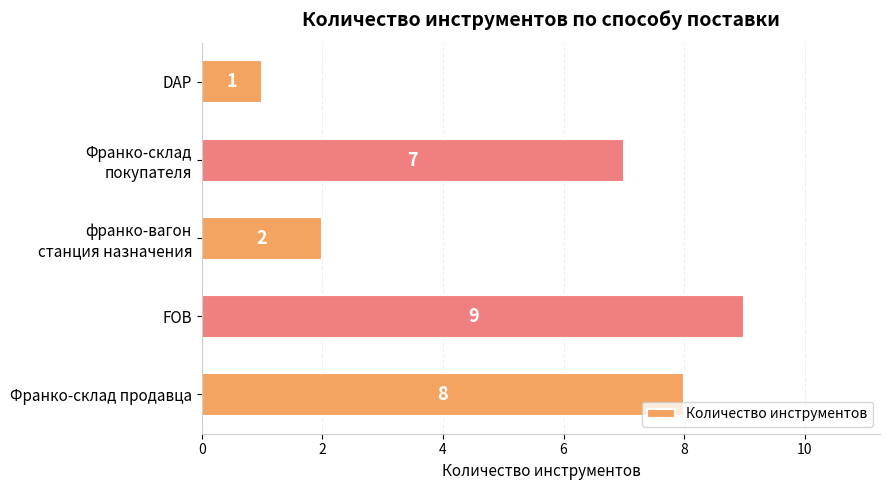

The value at FOB is 9. True or false?

True